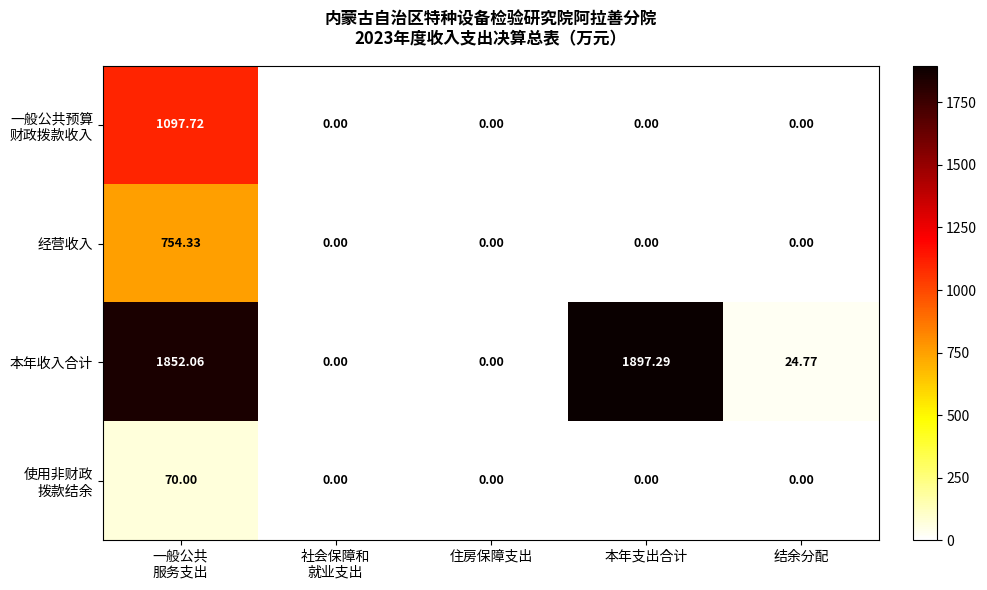

At which category does the chart reach its peak across all series?

本年支出合计